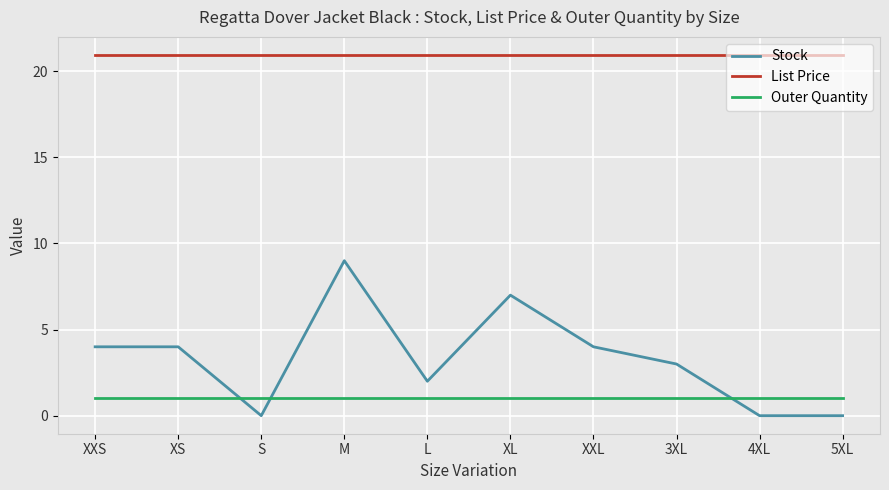

Which series has the widest spread of values?

Stock